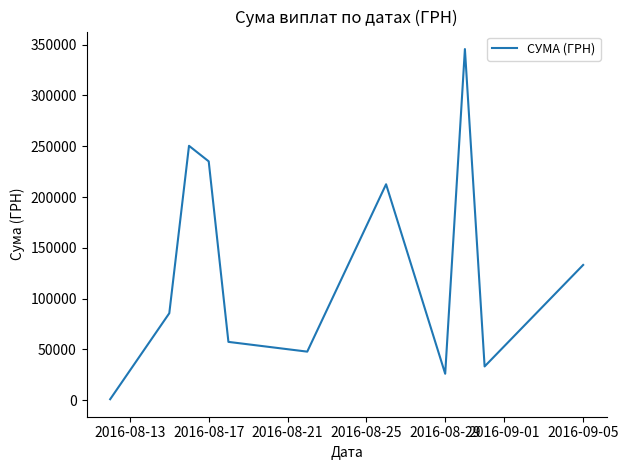

What is the greatest value displayed?

345687.3